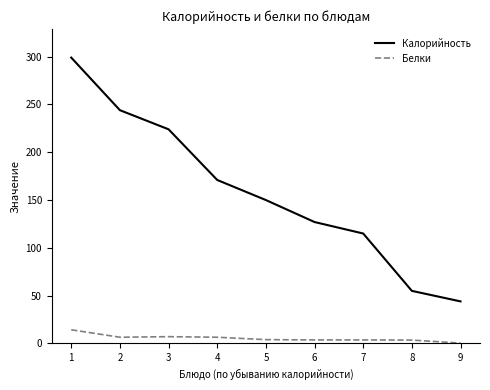

What is the sum of all Белки values?

49.7